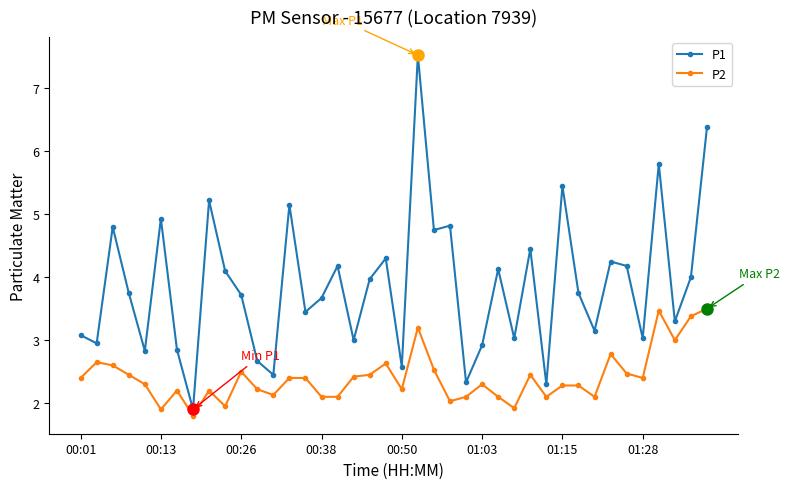

At how many categories does at least one series exceed 5?

6